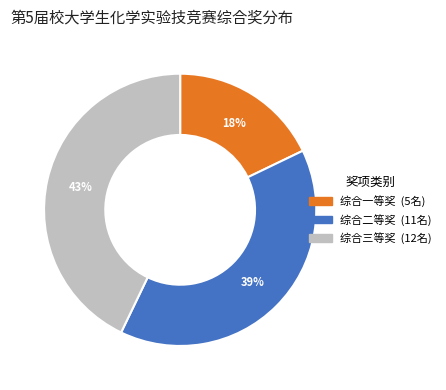

How many segments does this pie chart have?

3